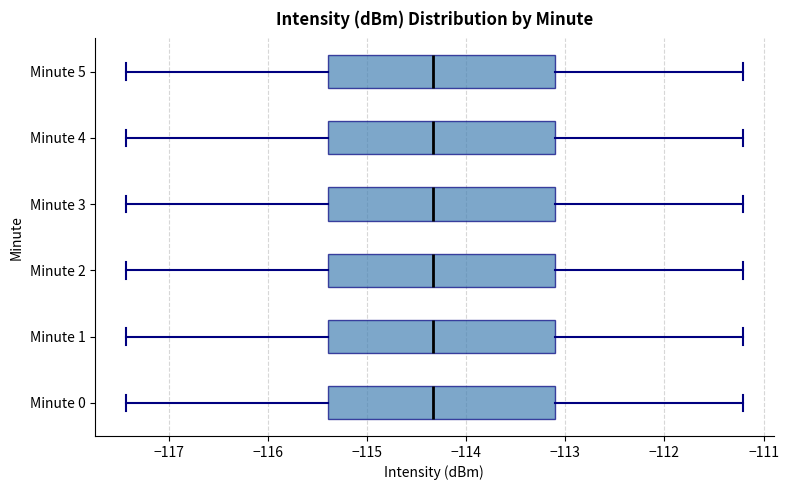

Where does the right whisker of the box for Minute 0 end on the x-axis? The values are not printed on the chart, so give them approximately, as read against the axis.

-111.2